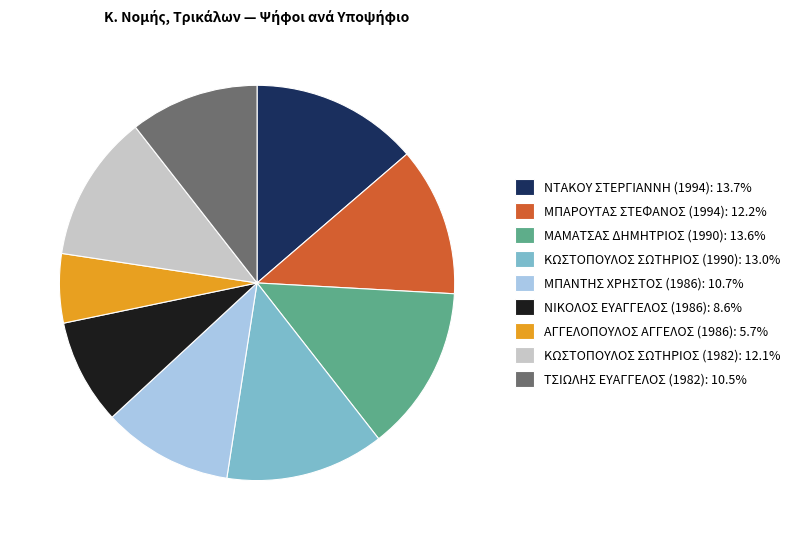

What is the ratio of the value at ΜΠΑΡΟΥΤΑΣ ΣΤΕΦΑΝΟΣ (1994) to the value at ΚΩΣΤΟΠΟΥΛΟΣ ΣΩΤΗΡΙΟΣ (1982)?

1.0